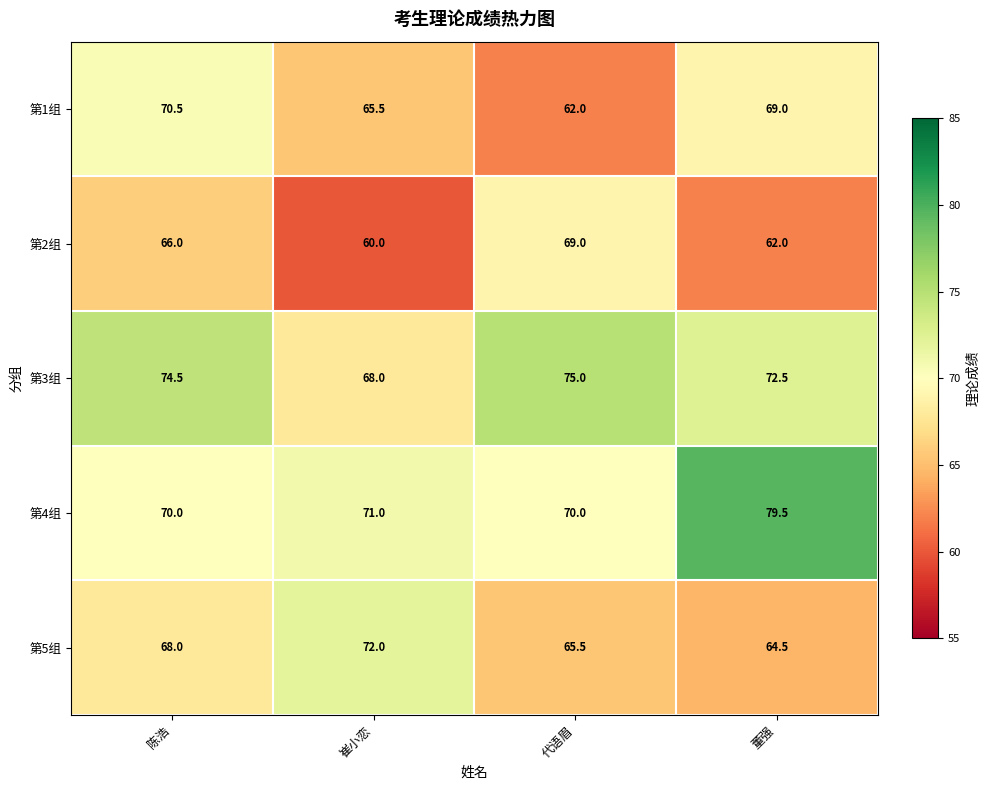

Which series has the largest total across all categories?

第4组